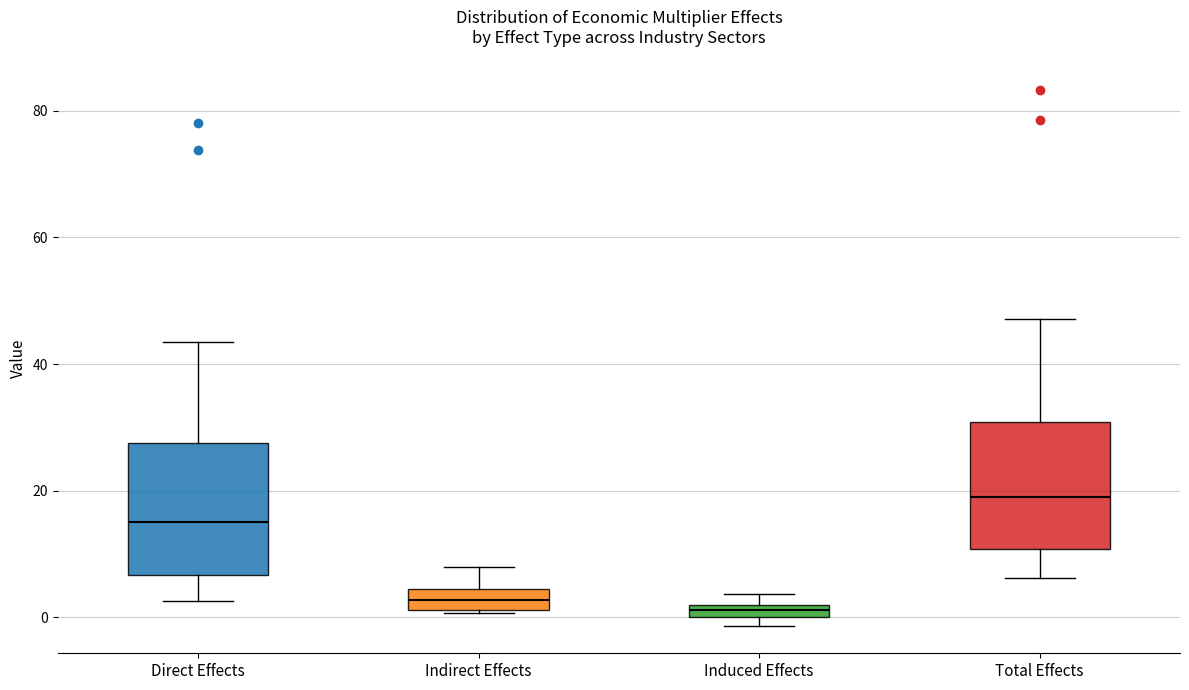

Where does the median line of the box for Direct Effects sit on the y-axis? The values are not printed on the chart, so give them approximately, as read against the axis.

16